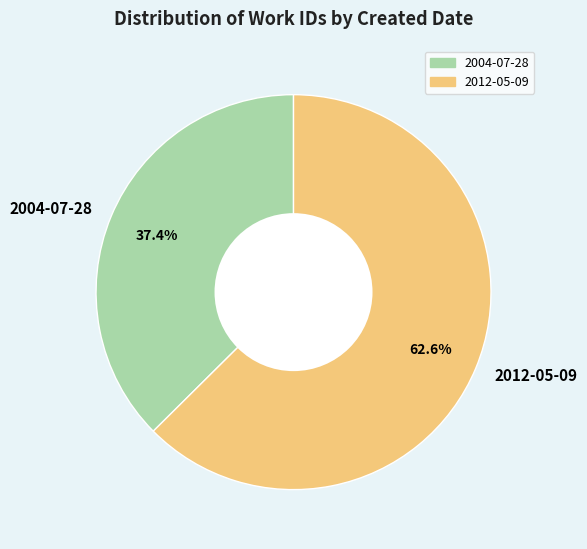

What percentage is the 2012-05-09 slice, to the nearest percent?

63%